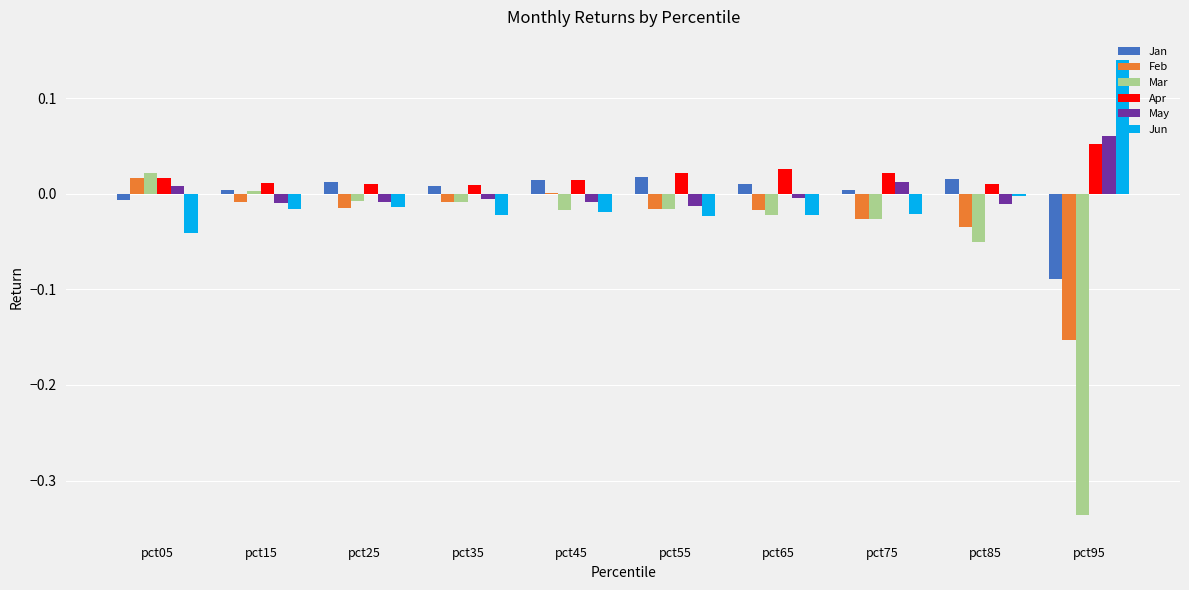

What is the sum of all Mar values?

-0.5